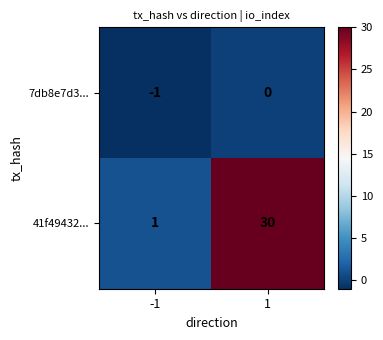

What is the maximum value for 41f49432...?

30